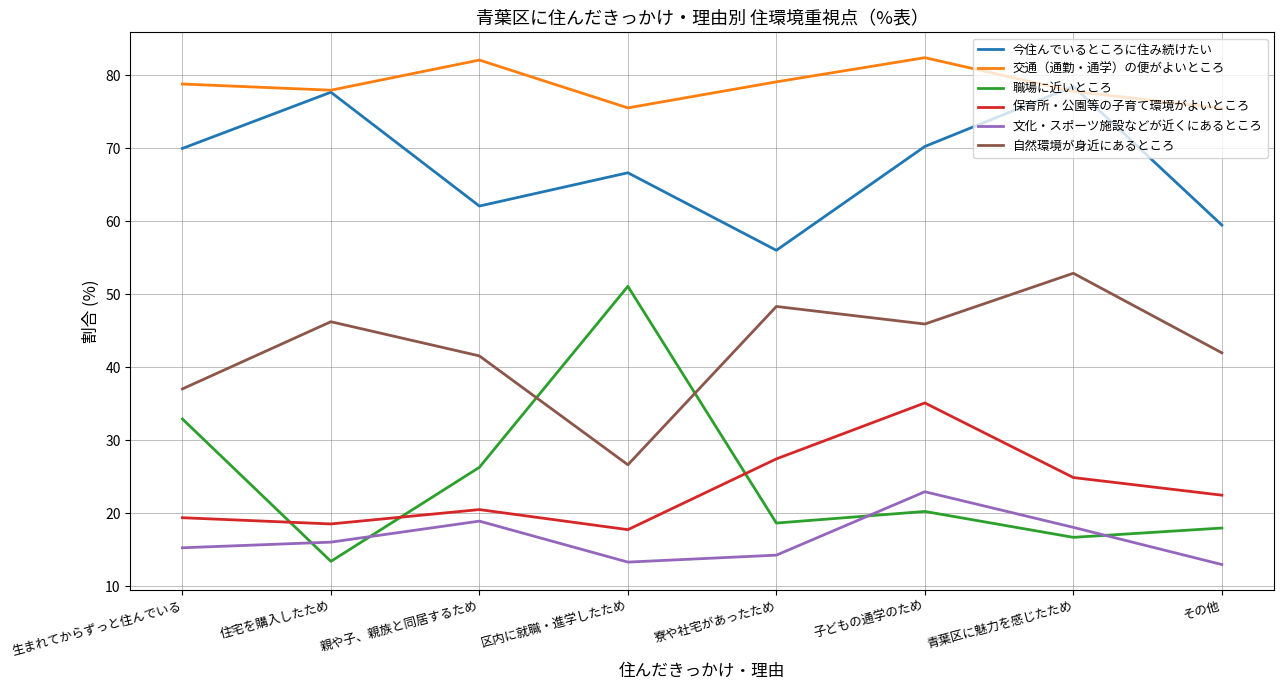

What is the difference between the highest and lowest values at 住宅を購入したため?

64.5